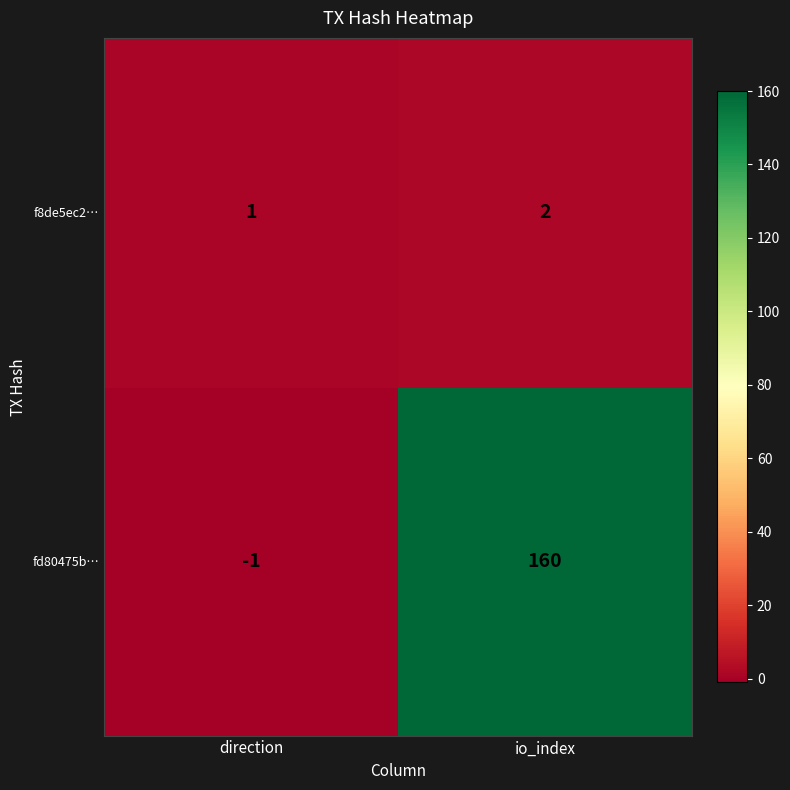

What is the spread (max minus min) of values at direction?

2